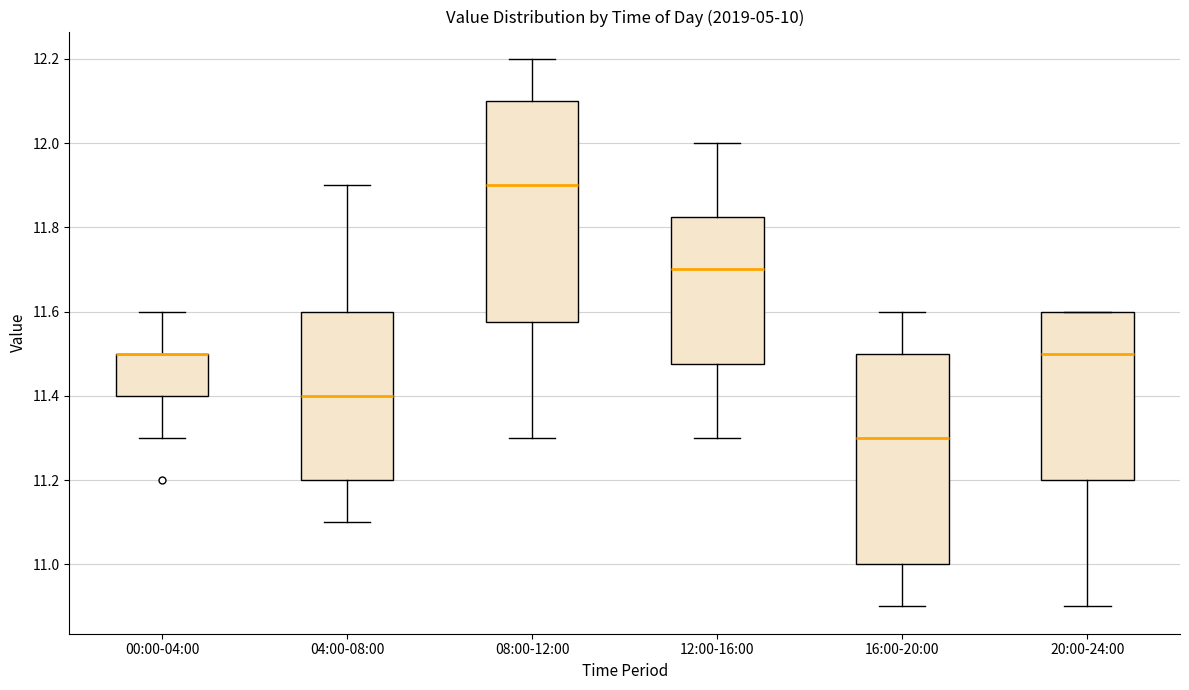

Where is the lower edge of the box for 16:00-20:00 on the y-axis? The values are not printed on the chart, so give them approximately, as read against the axis.

11.00